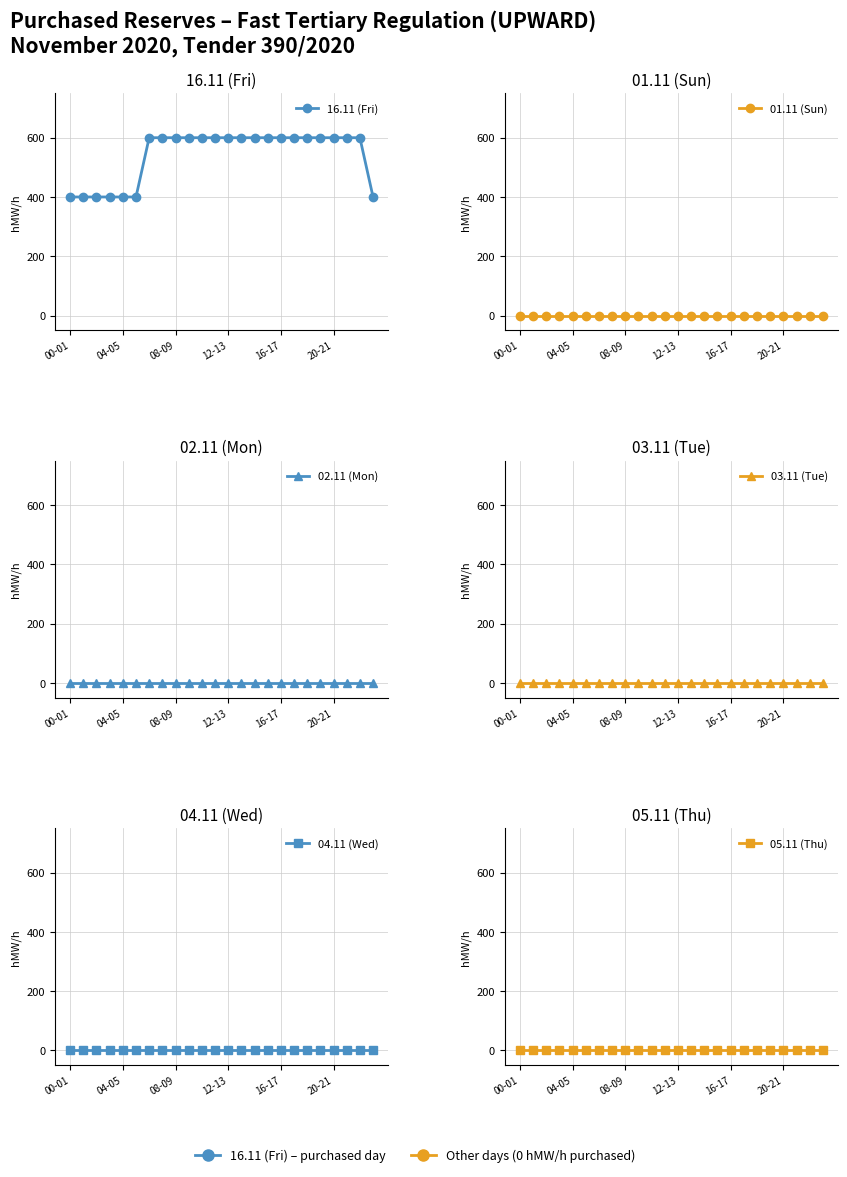

Which has a higher value, 14 or 00-01?

14